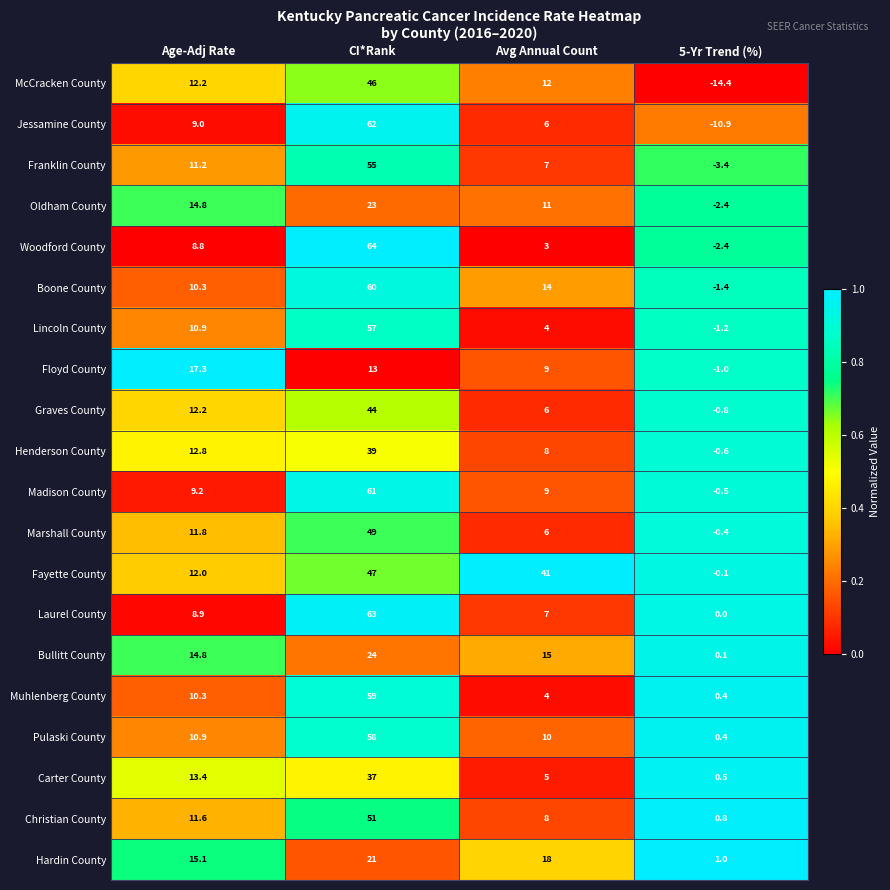

What is the total value across all series at CI*Rank?

933.0